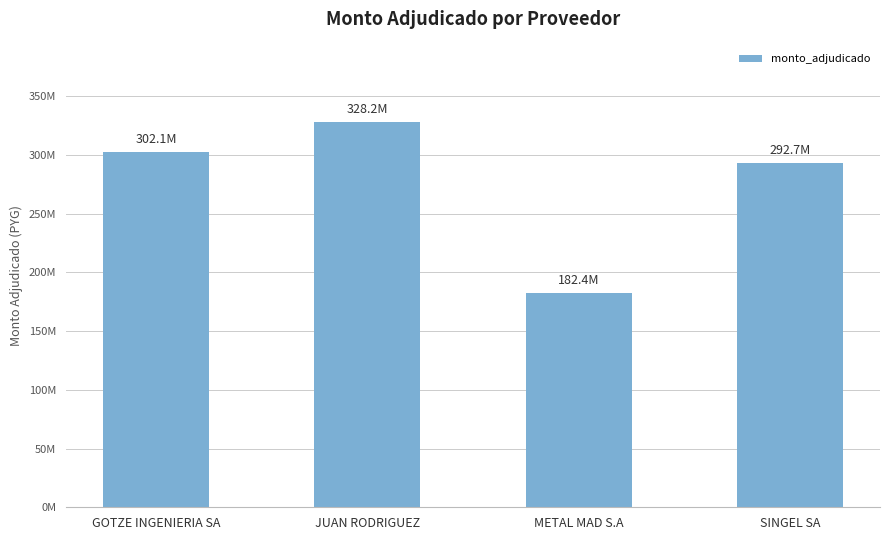

Between SINGEL SA and JUAN RODRIGUEZ, which is larger?

JUAN RODRIGUEZ